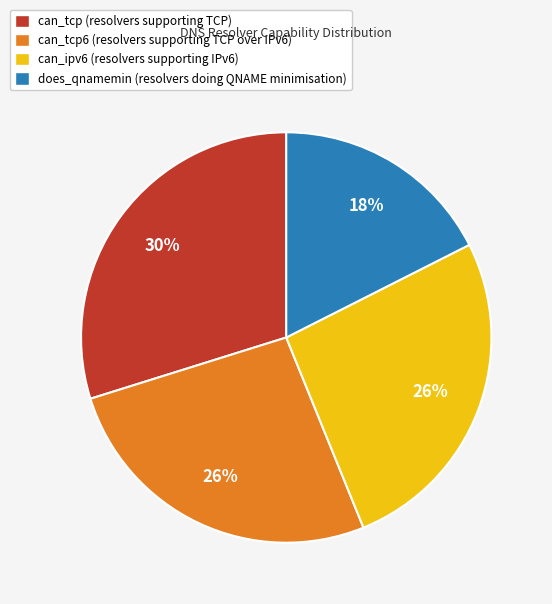

To the nearest percent, what is the average slice percentage?

25%